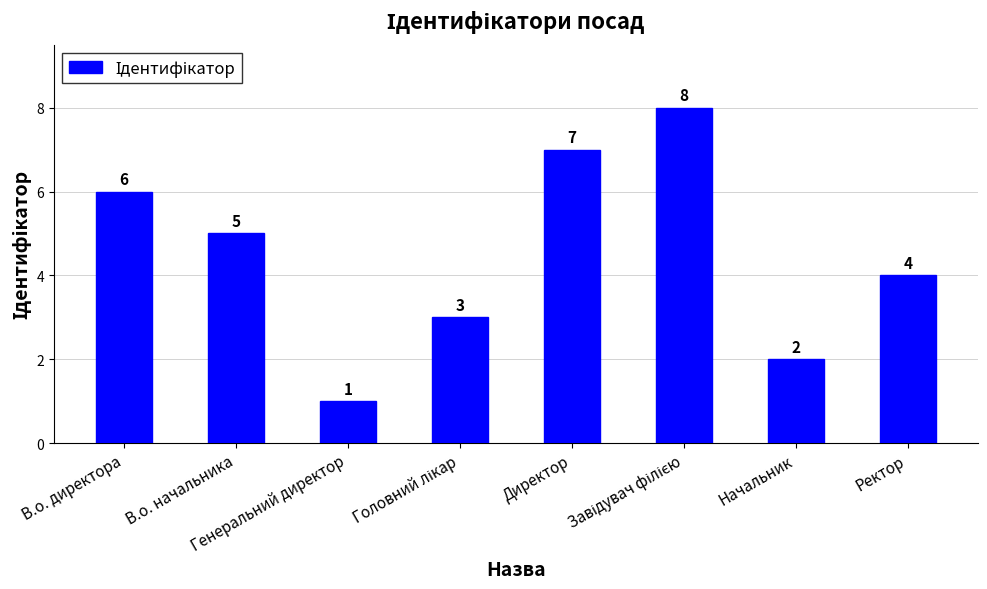

How many values are between 3 and 7?

5